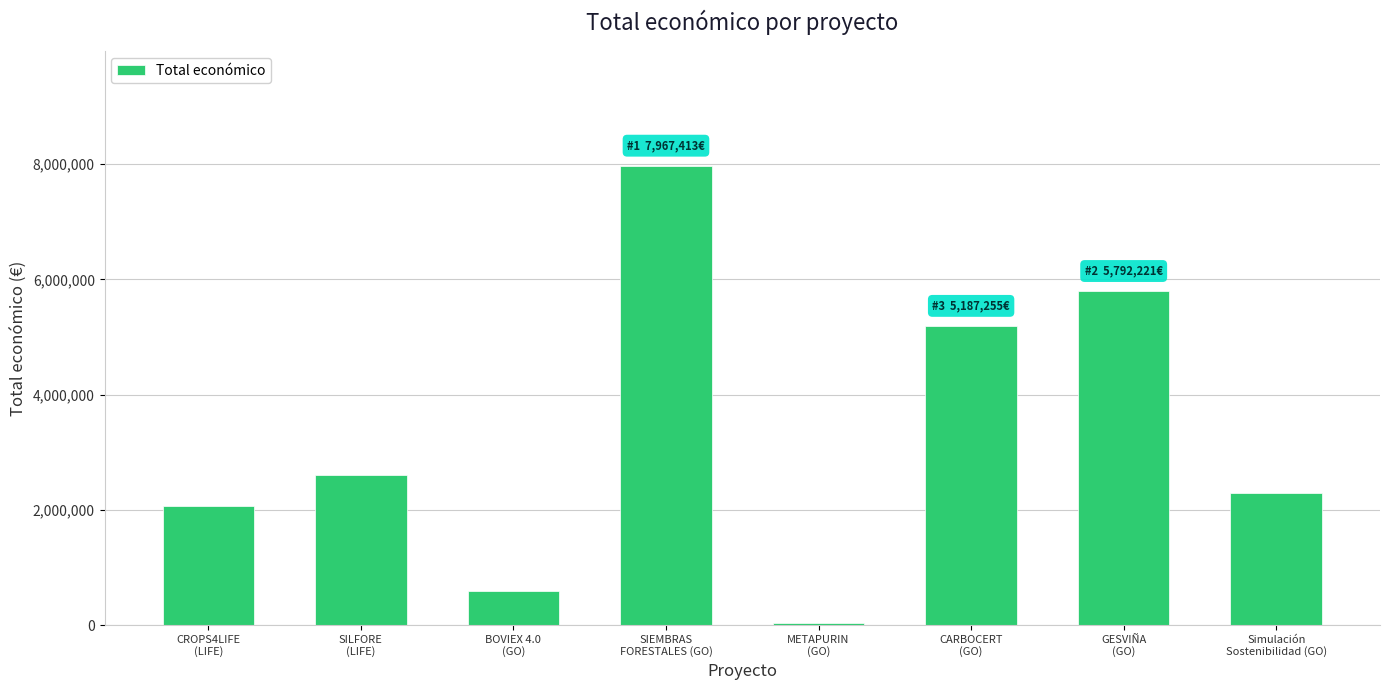

What is the greatest value displayed?

7967413